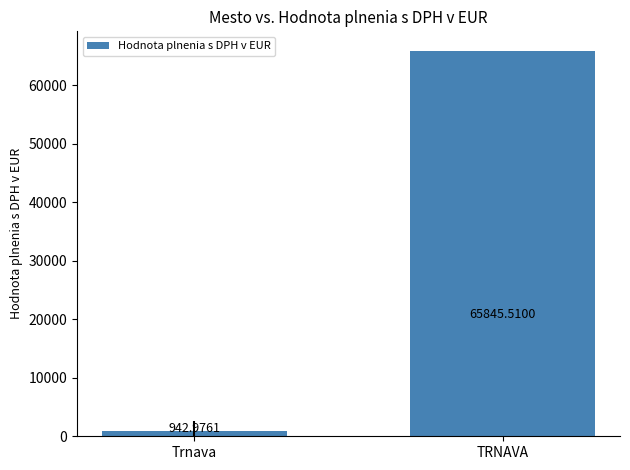

Does the chart contain stacked bars?

No